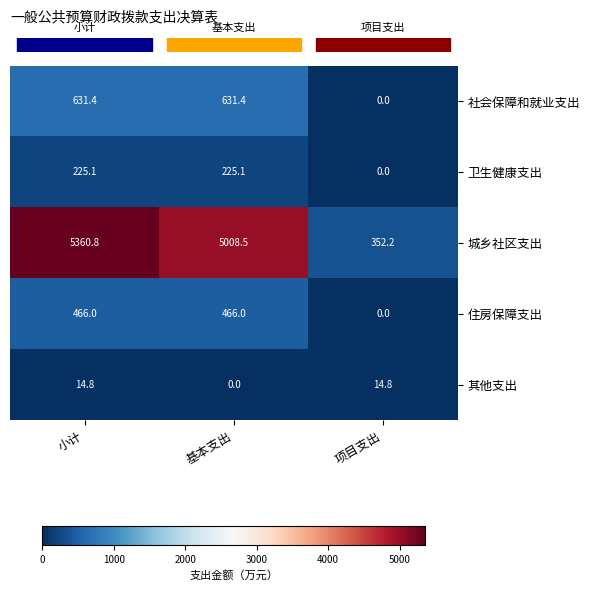

Which series has the largest total across all categories?

城乡社区支出